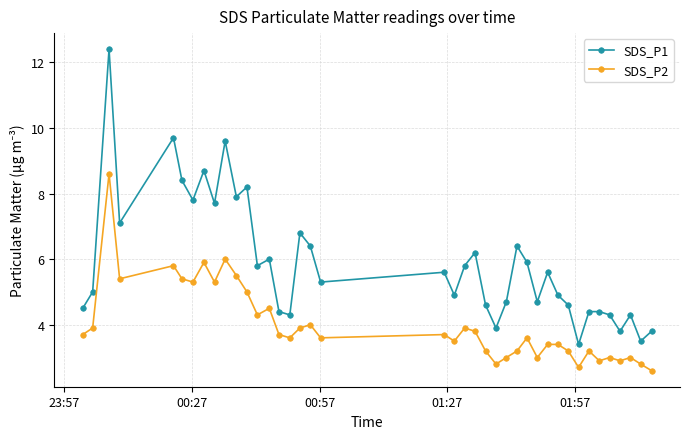

Which series has the widest spread of values?

SDS_P1